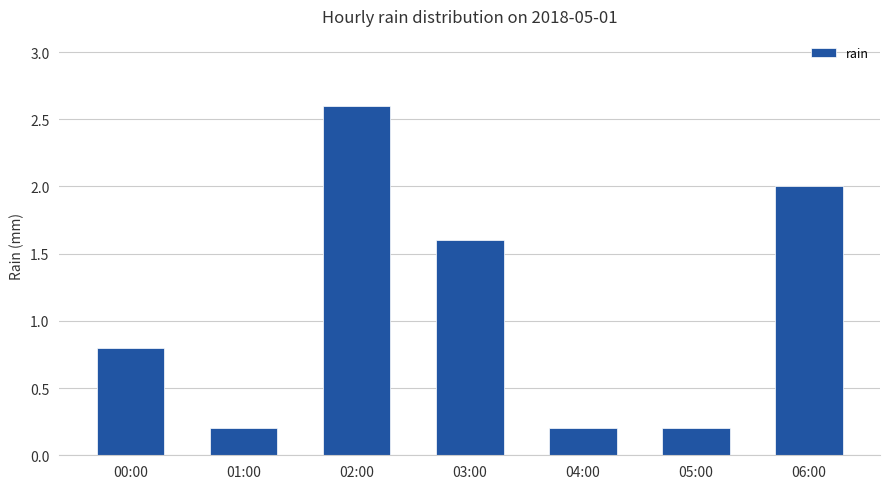

True or false: the data shows 0.2 at 01:00.

True